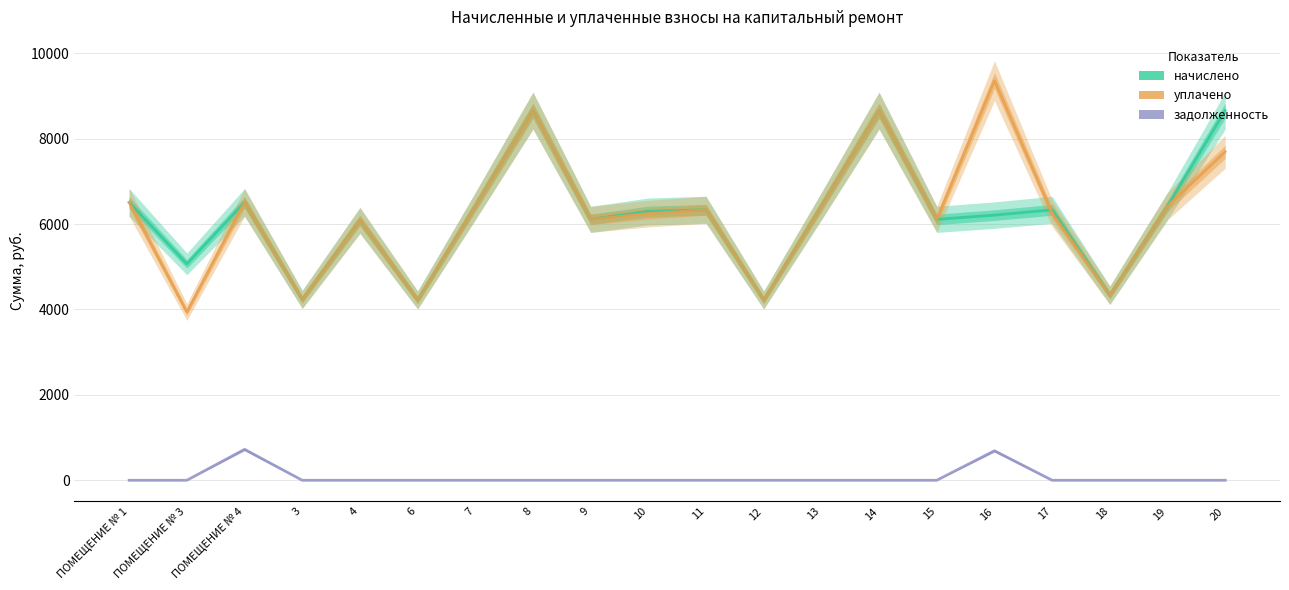

How many distinct data groups are displayed?

3